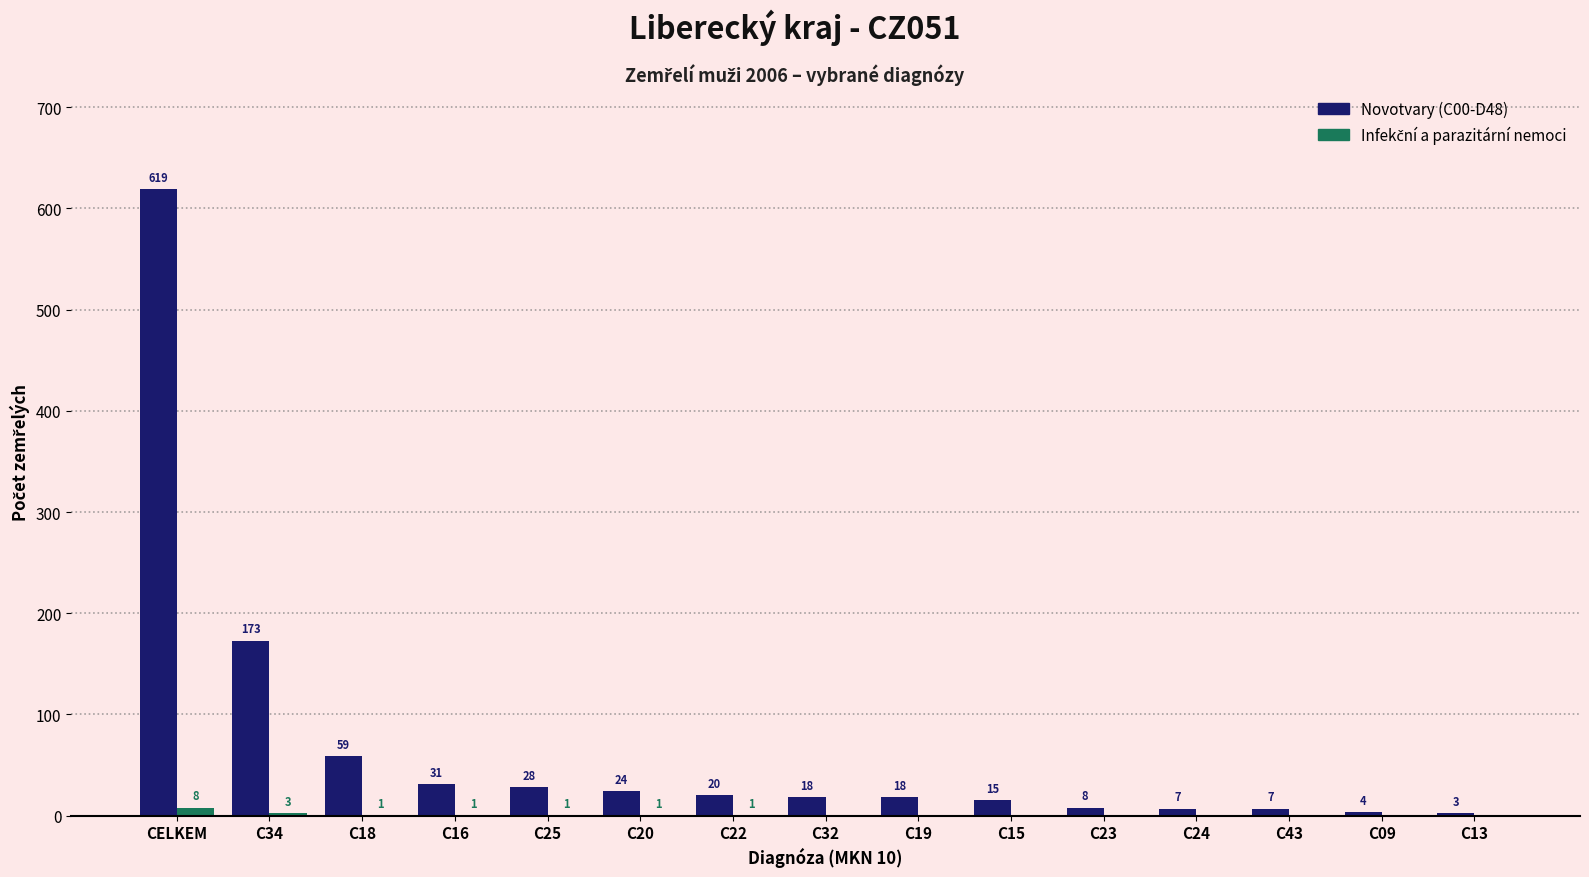

At which category does the chart reach its peak across all series?

CELKEM